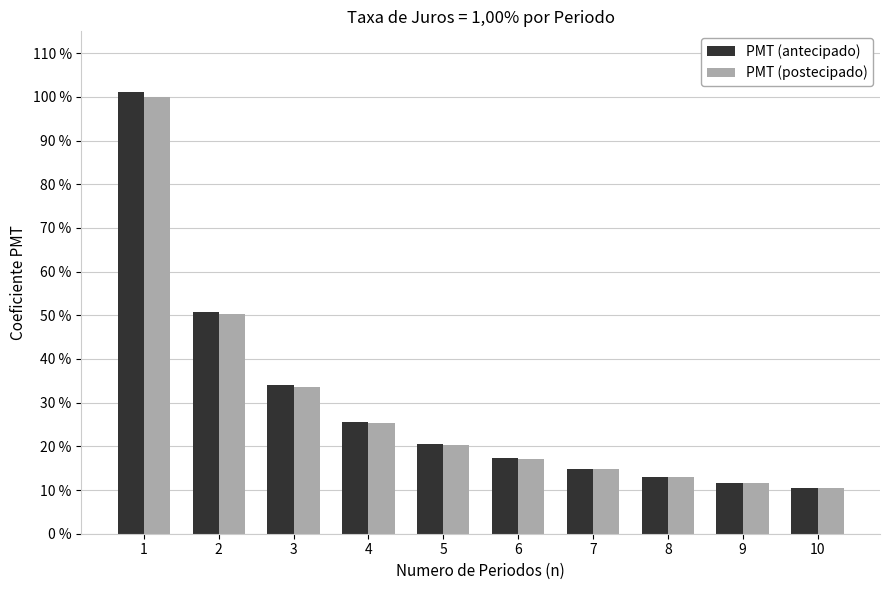

What is the average value of the PMT (postecipado) series?

0.3